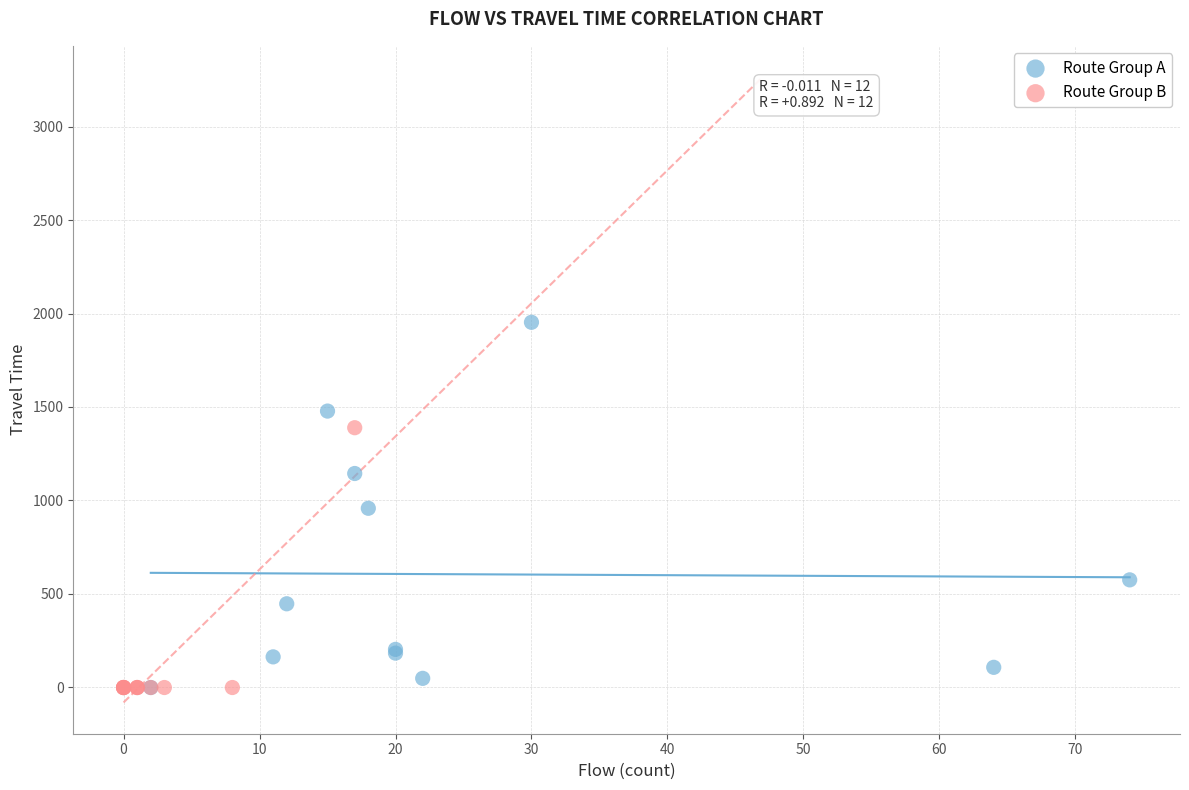

Which series reaches the maximum Y coordinate?

Route Group A